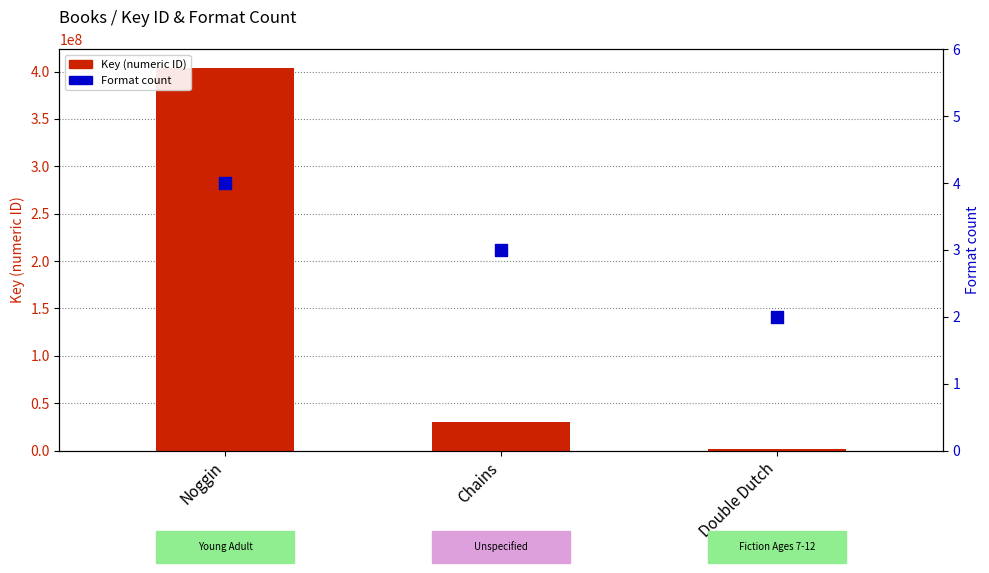

Which series has the widest spread of Y values?

Key (numeric ID)